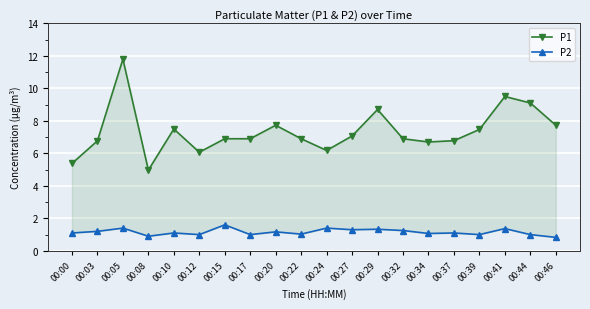

How many series are shown in this chart?

2